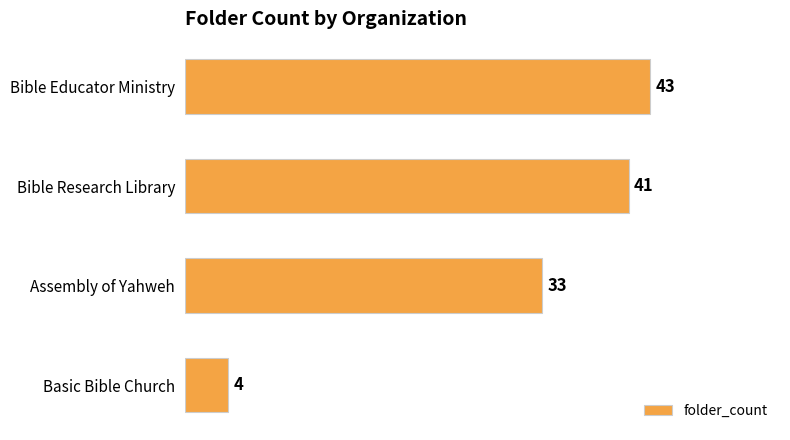

What is the minimum value shown in the chart?

4